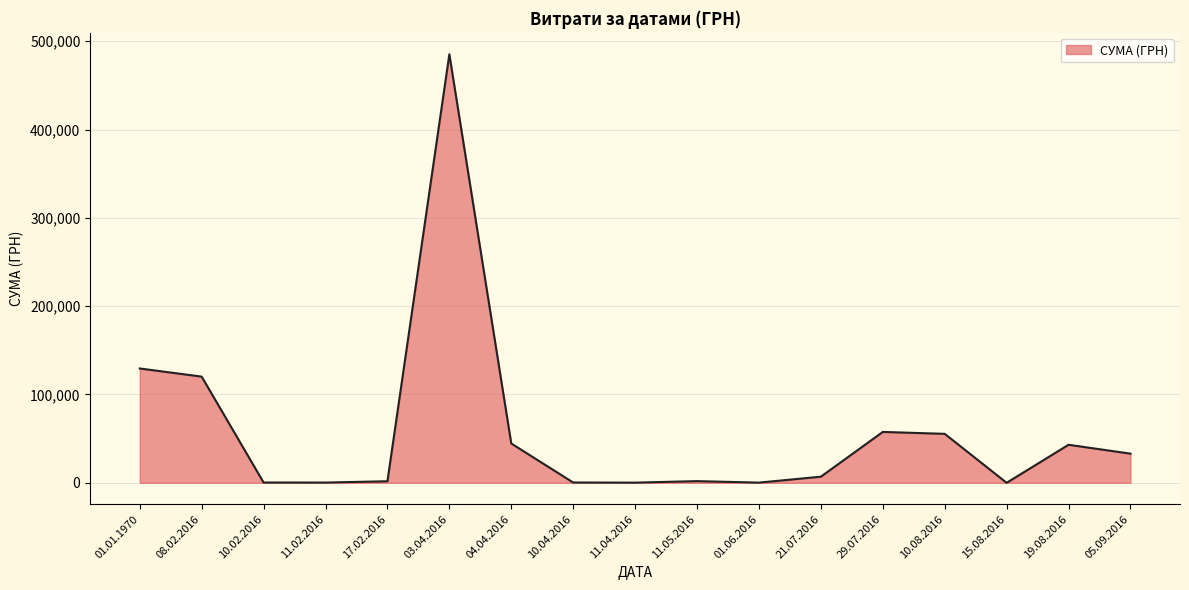

At which label does the data first exceed 6925?

01.01.1970